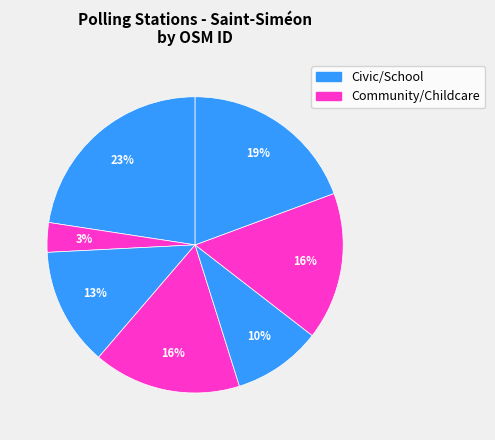

How many segments does this pie chart have?

7